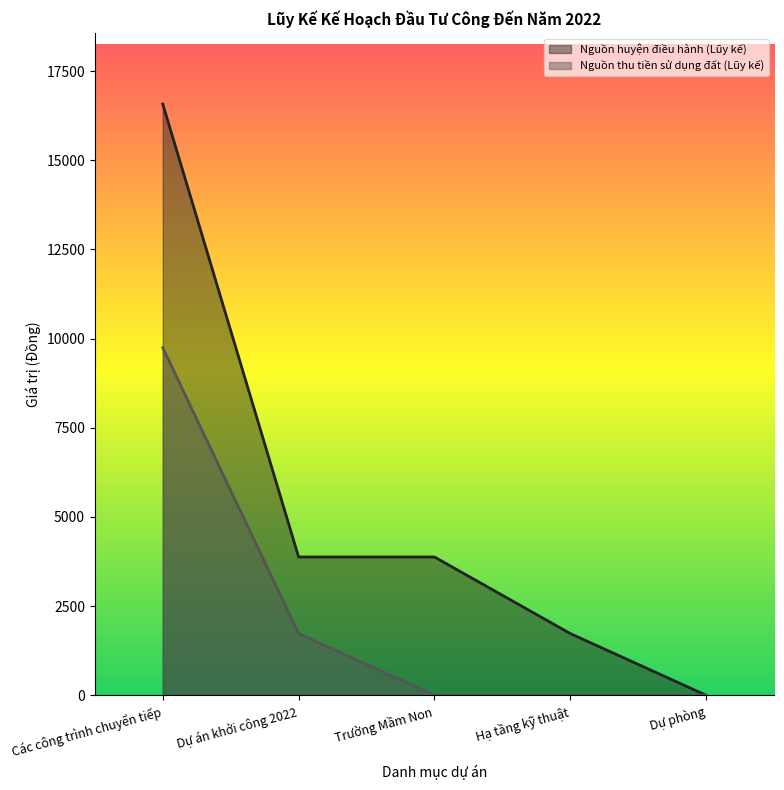

True or false: Nguồn huyện điều hành (Lũy kế) has a value of 0.0 at Dự phòng.

True